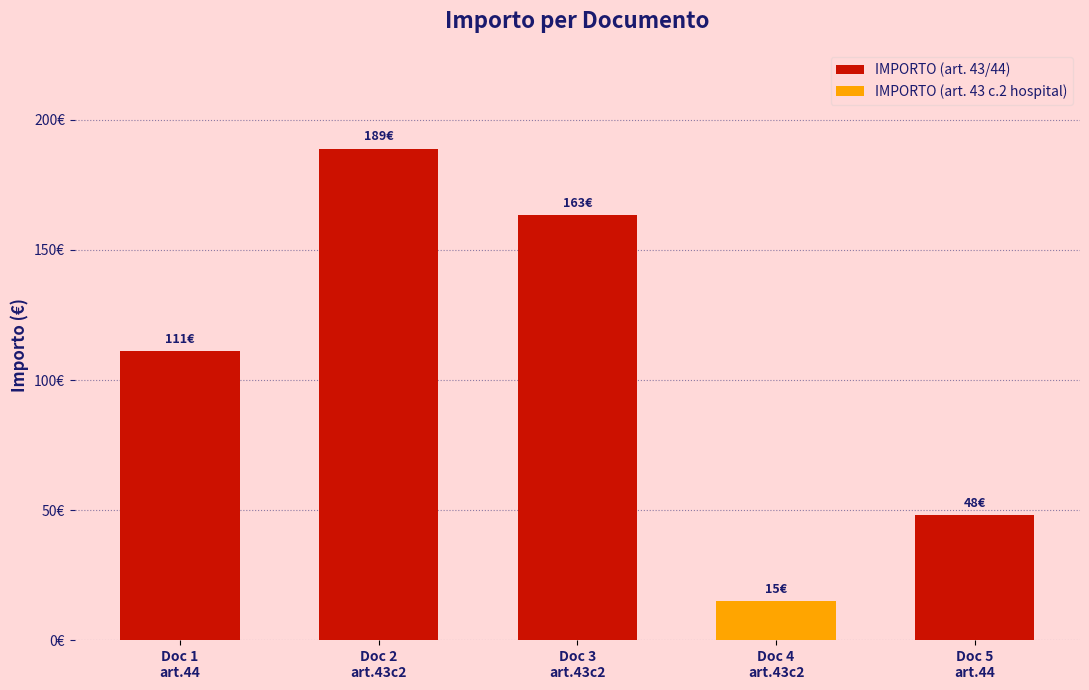

How many distinct data groups are displayed?

1